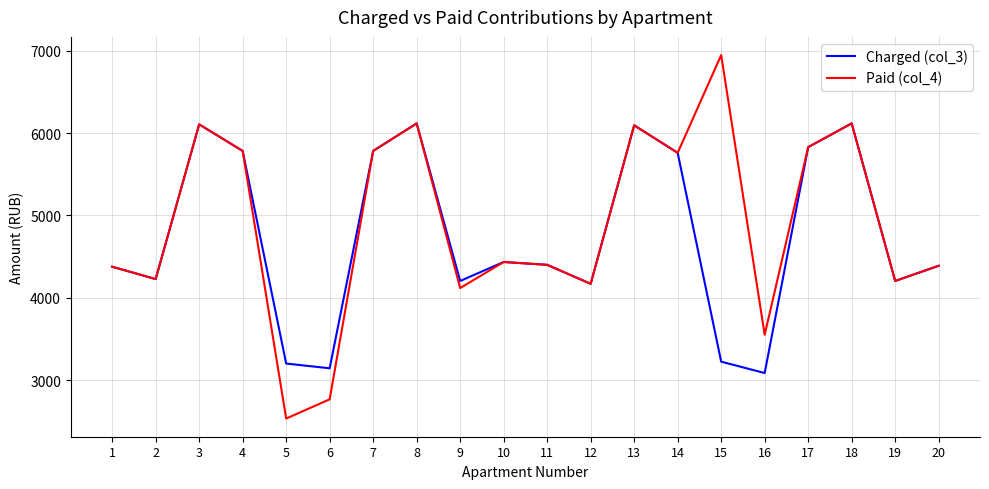

Is the value of Charged (col_3) at 14 greater than the value of Paid (col_4) at 11?

Yes